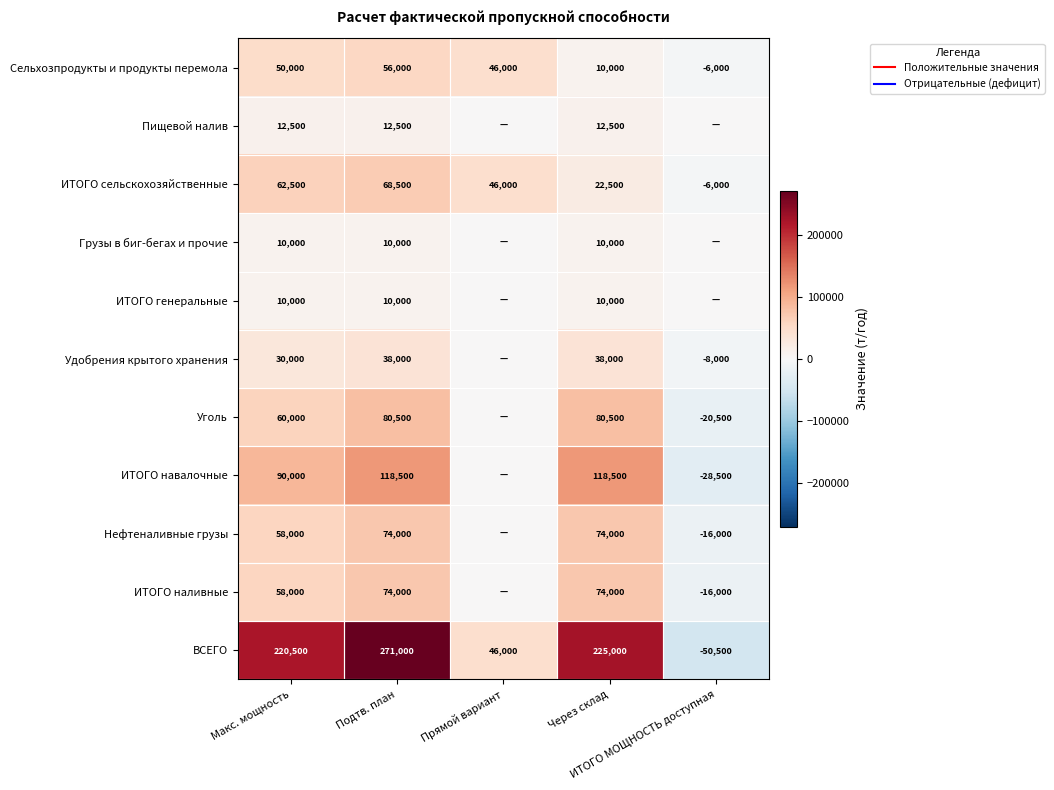

How many data points does each series have?

5